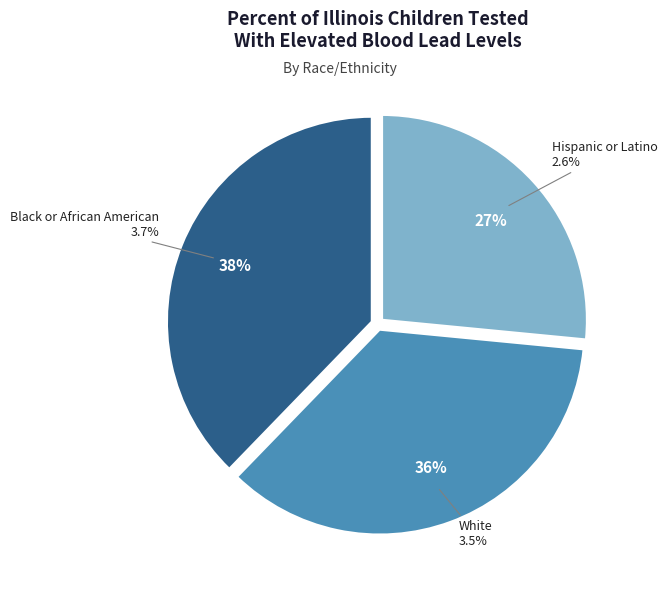

True or false: White accounts for 36% of the total.

True